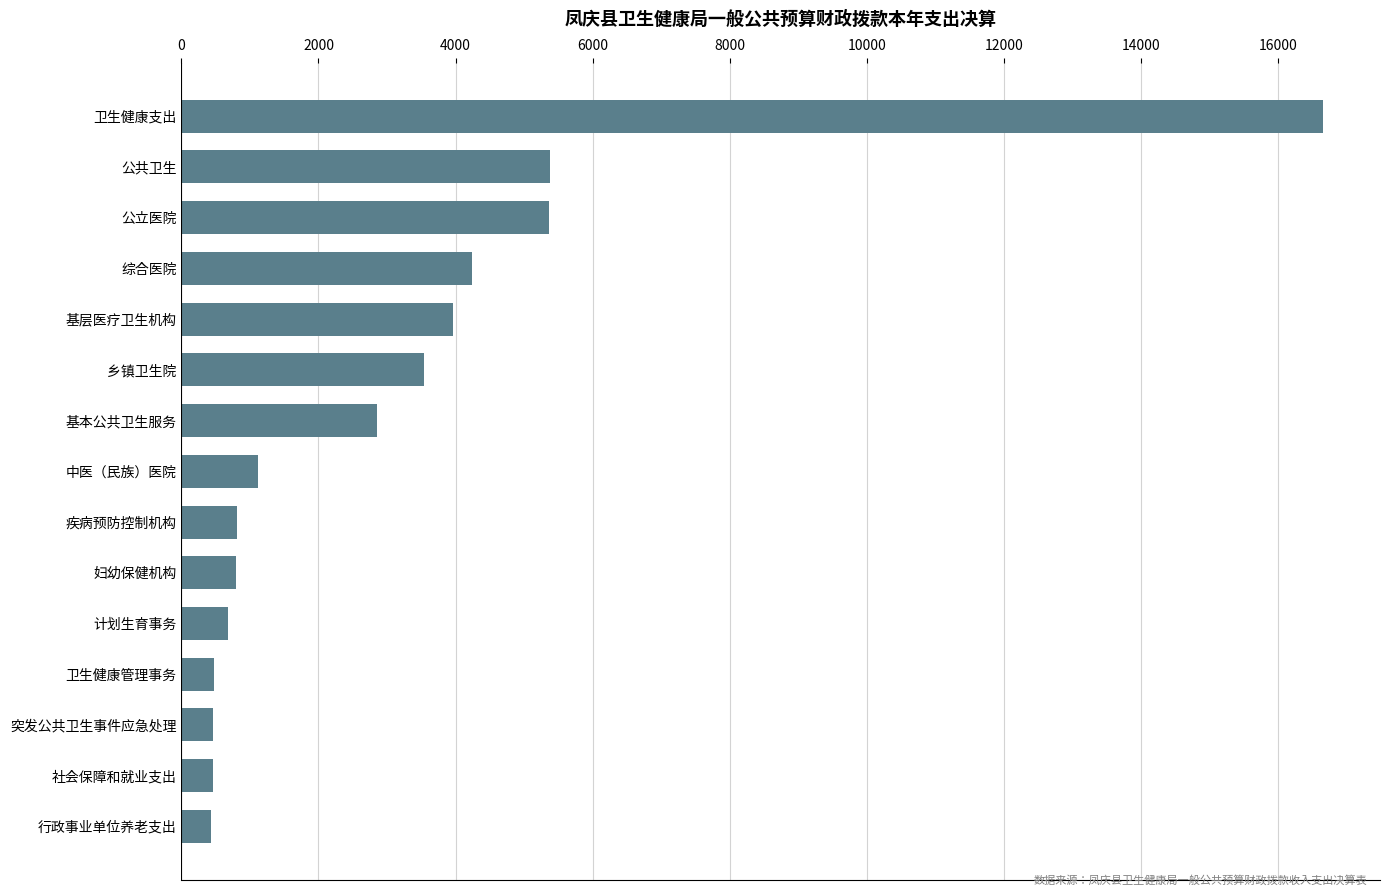

What is the smallest value displayed?

433.9